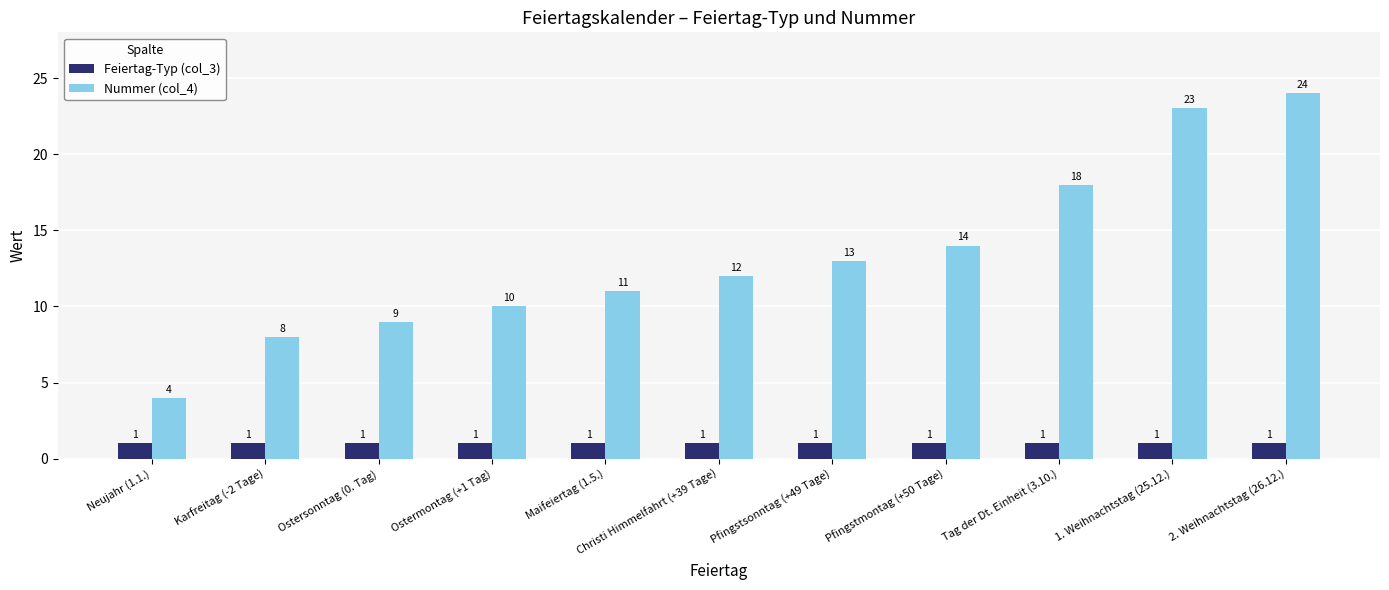

Which category has the lowest value in the Nummer (col_4) series?

Neujahr (1.1.)